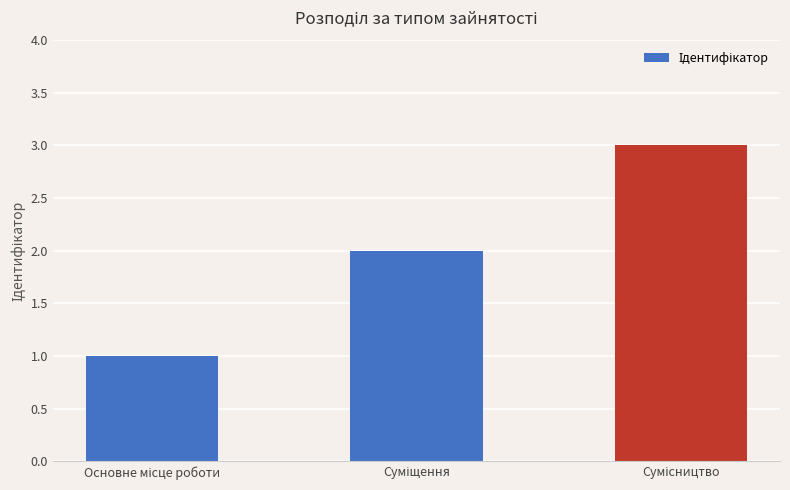

What is the value of the 3rd bar from the left?

3